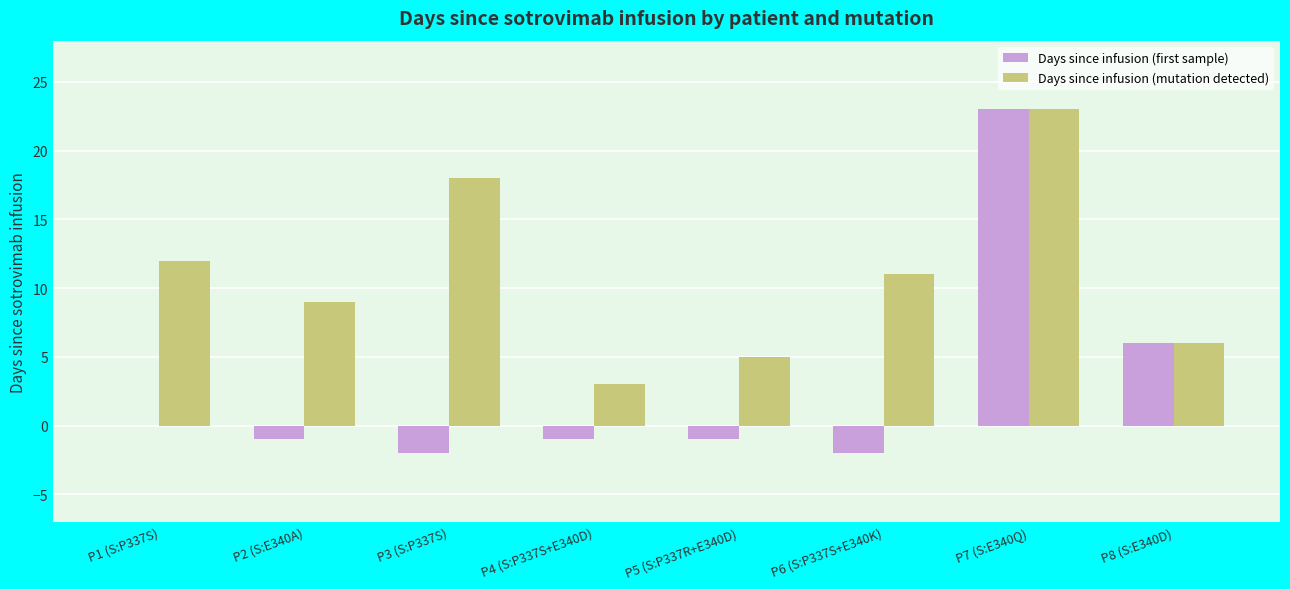

Does the chart contain stacked bars?

No